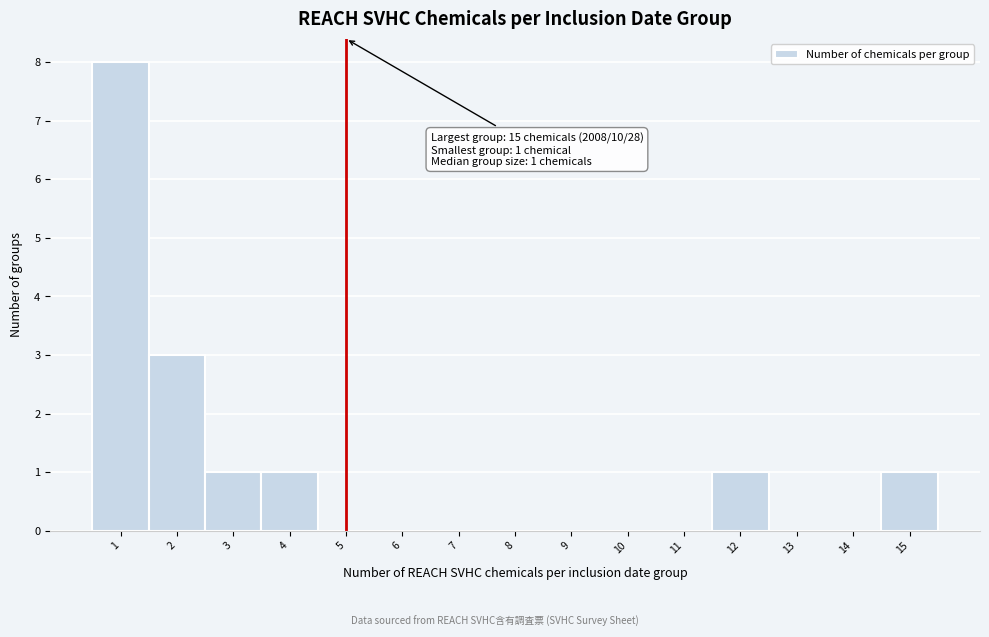

Over which range of the x-axis is the bar tallest?

0.5 to 1.5